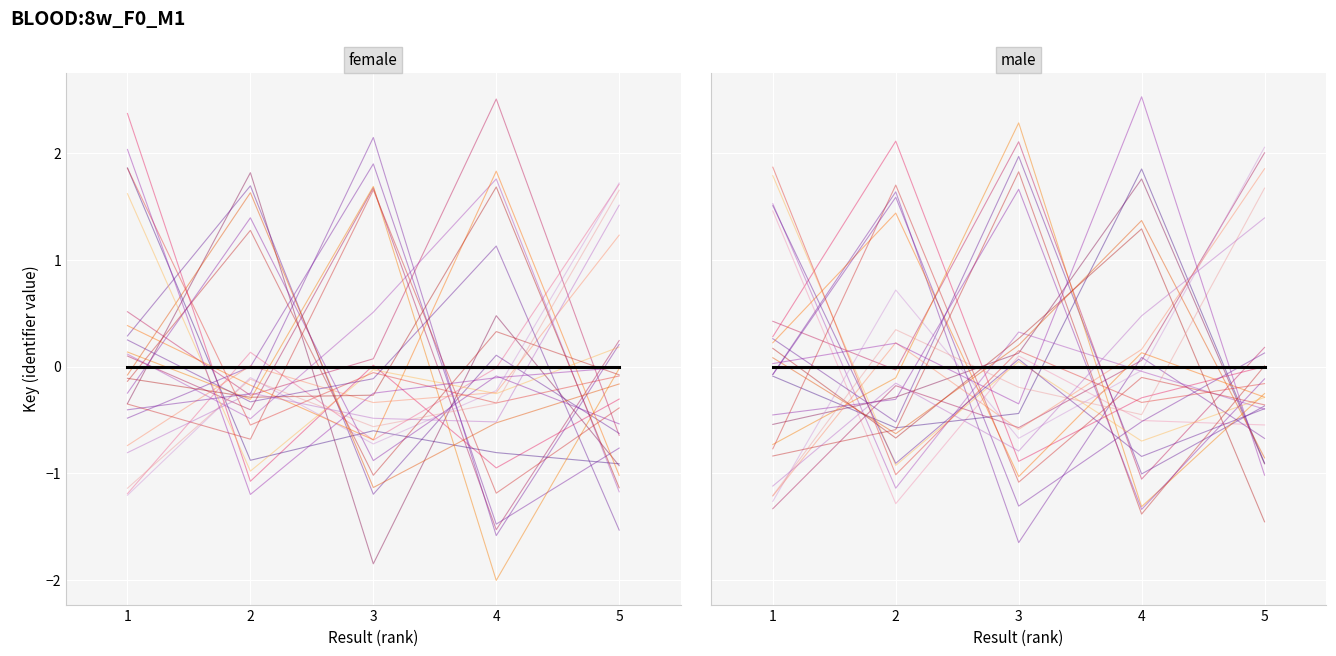

Between 4 and 1, which is larger?

4